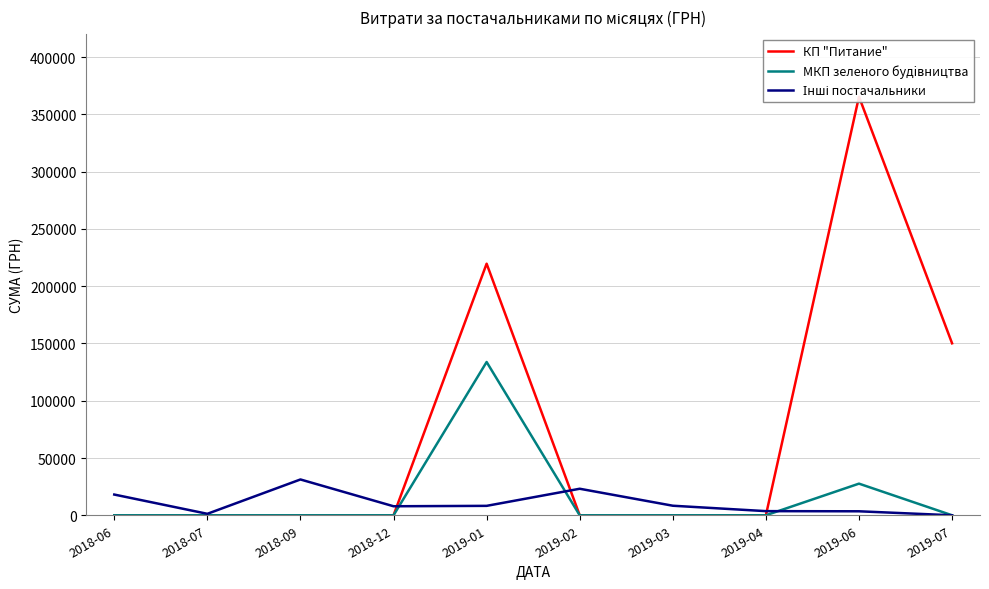

At which category is the sum across all series the highest?

2019-06